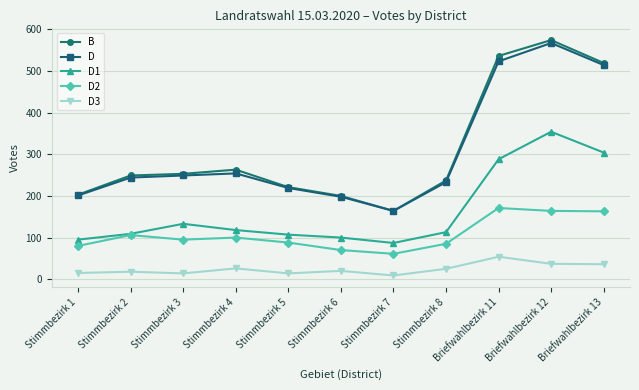

The D2 series shows 238 at Briefwahlbezirk 12. True or false?

False